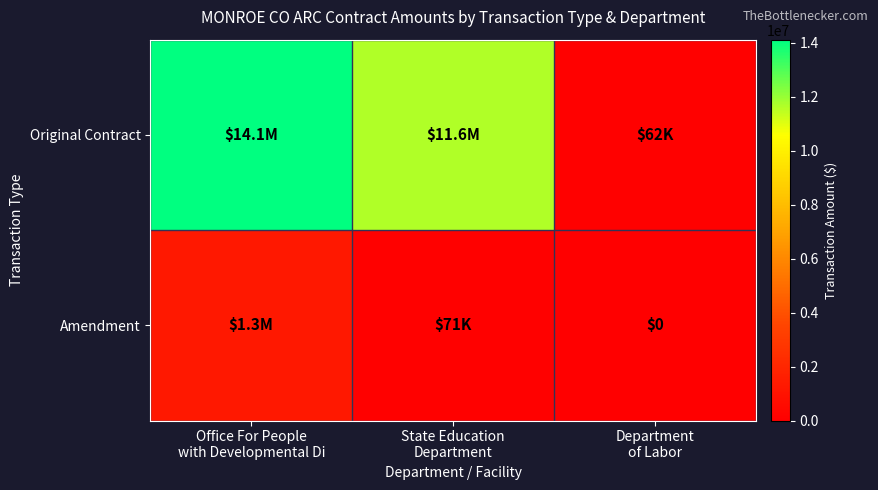

How many values in the Amendment series are below 70850?

1